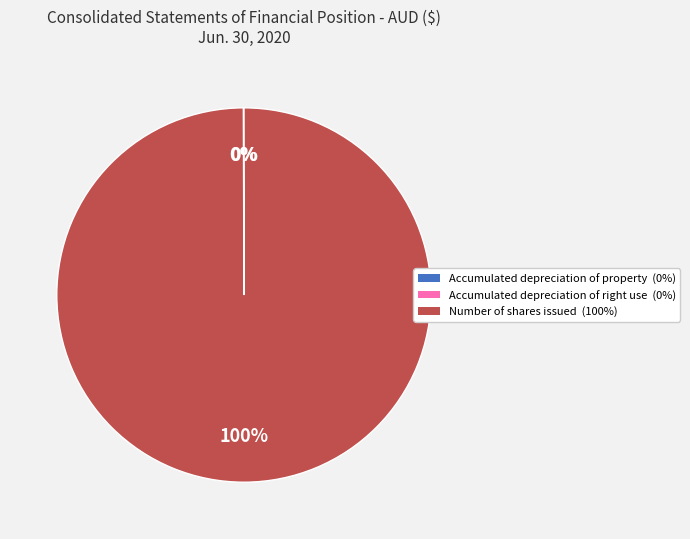

Is there any slice that represents more than half of the pie?

Yes